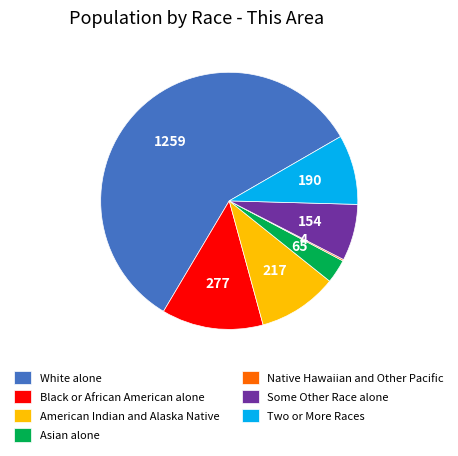

What is the largest slice in the pie chart?

White alone